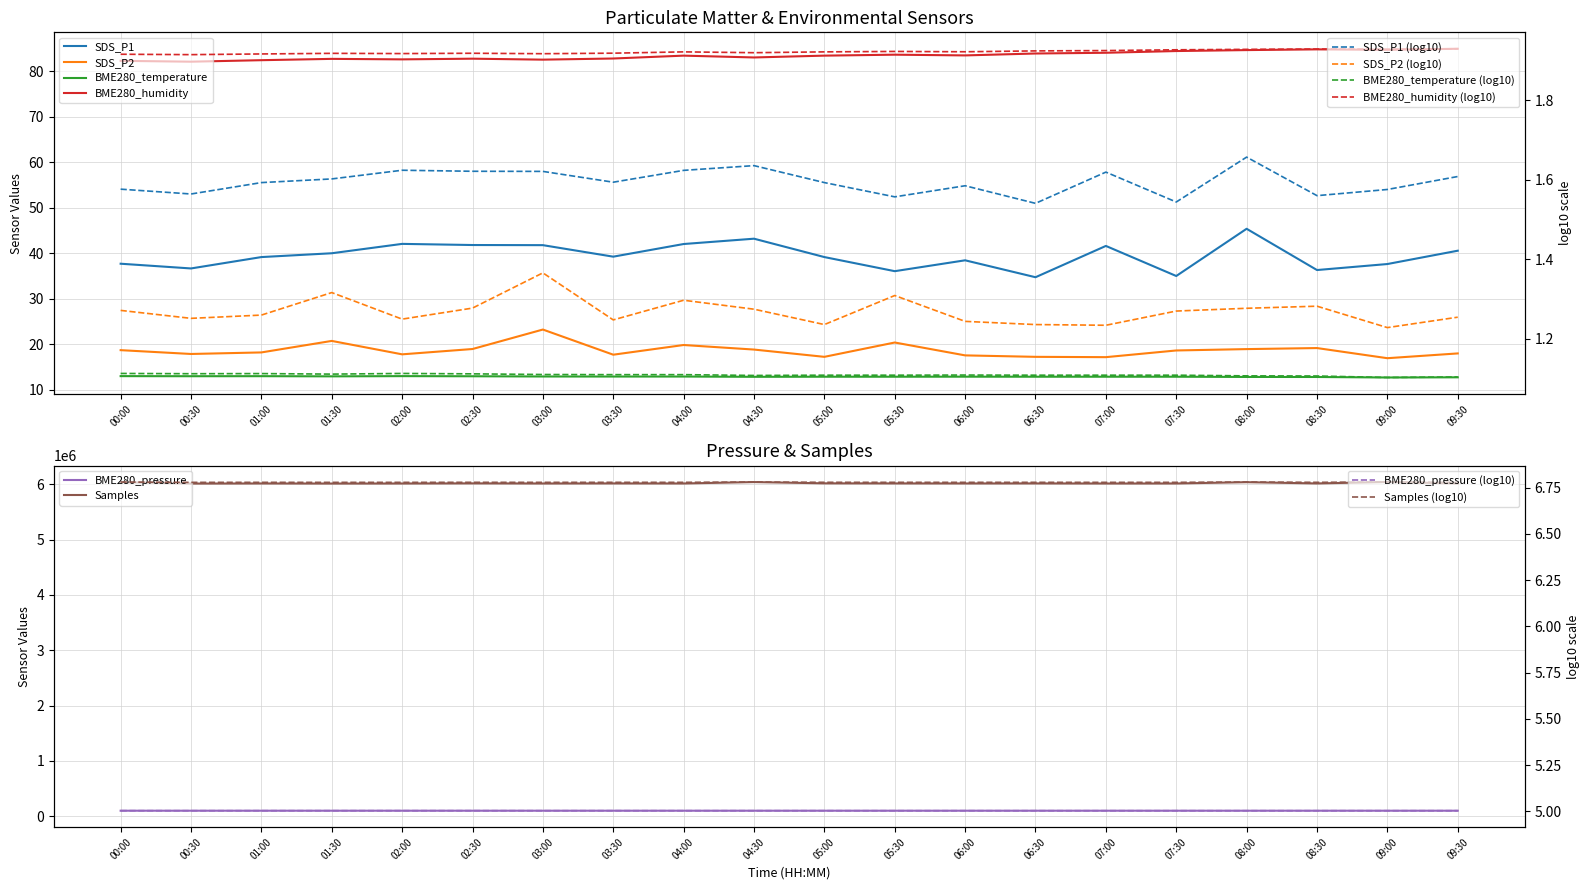

Is it true that BME280_temperature equals 12.7 at 09:00?

True